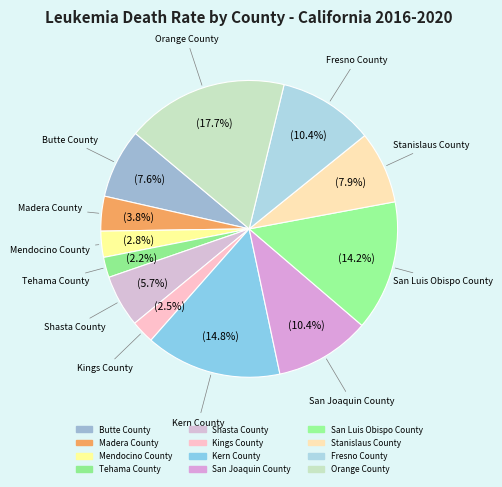

Between Madera County and Butte County, which is larger?

Butte County